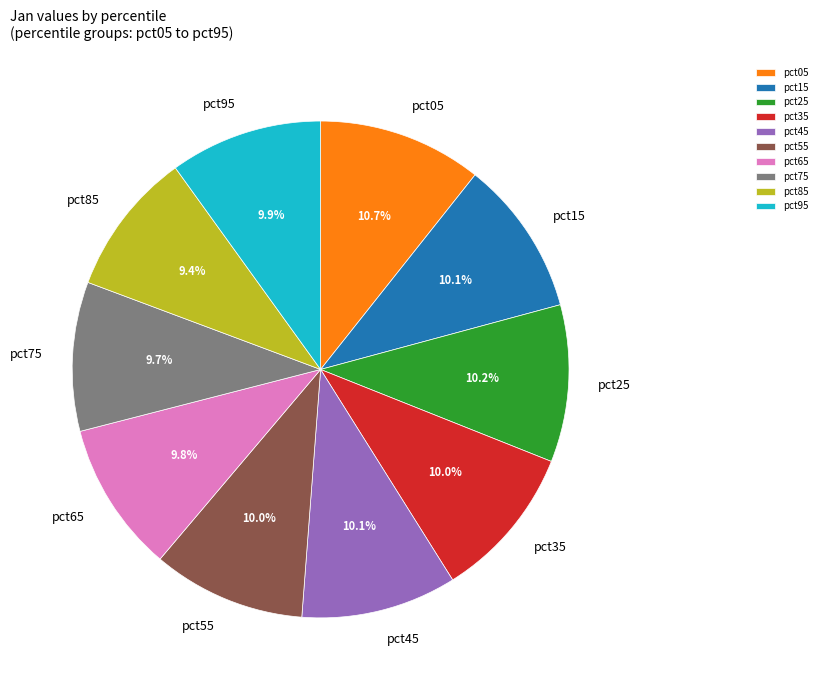

How many segments does this pie chart have?

10